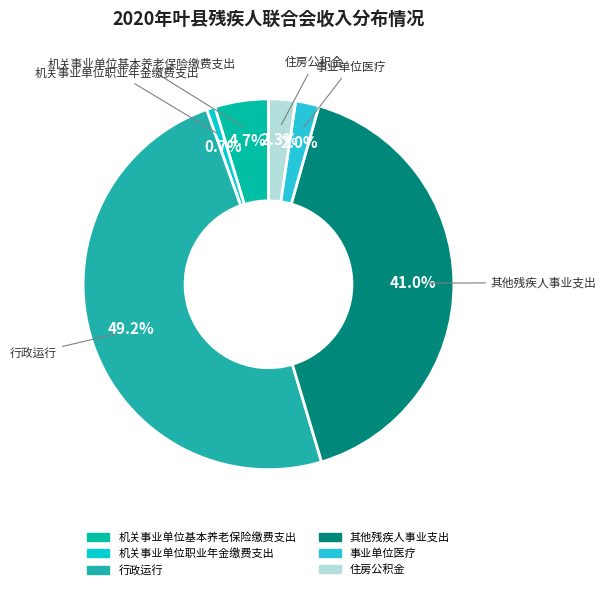

How many slices are in this pie chart?

6